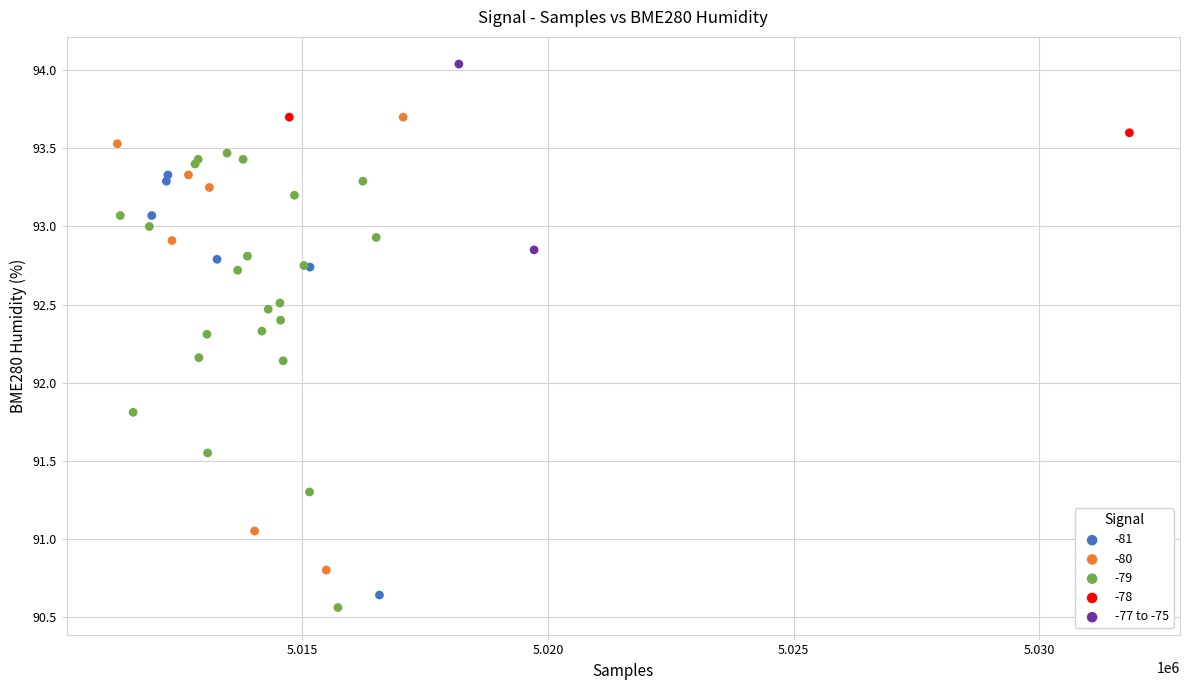

What are all the series names shown in the legend?

-81, -80, -79, -78, -77 to -75